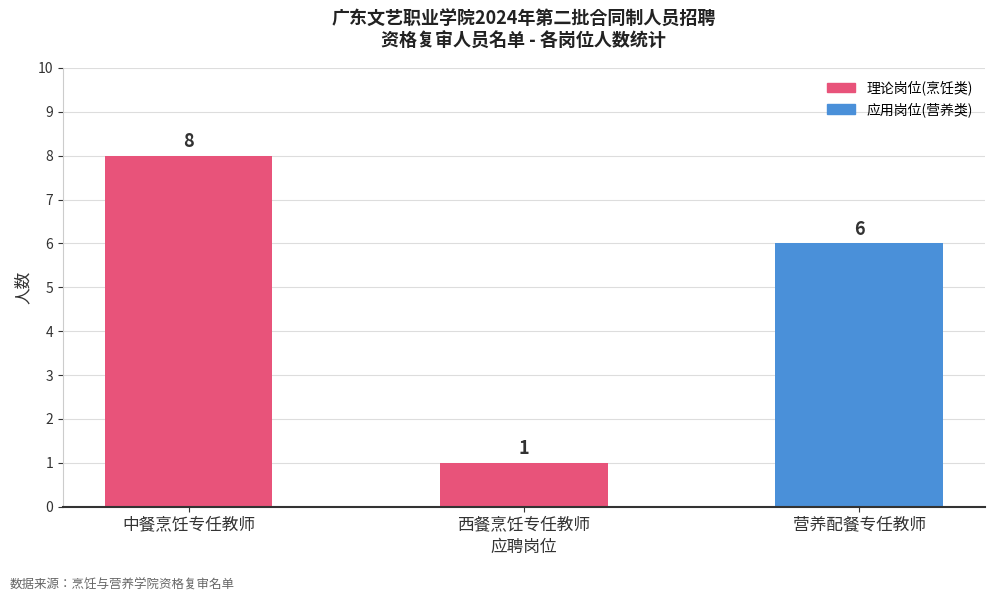

How many bars are there in total?

3